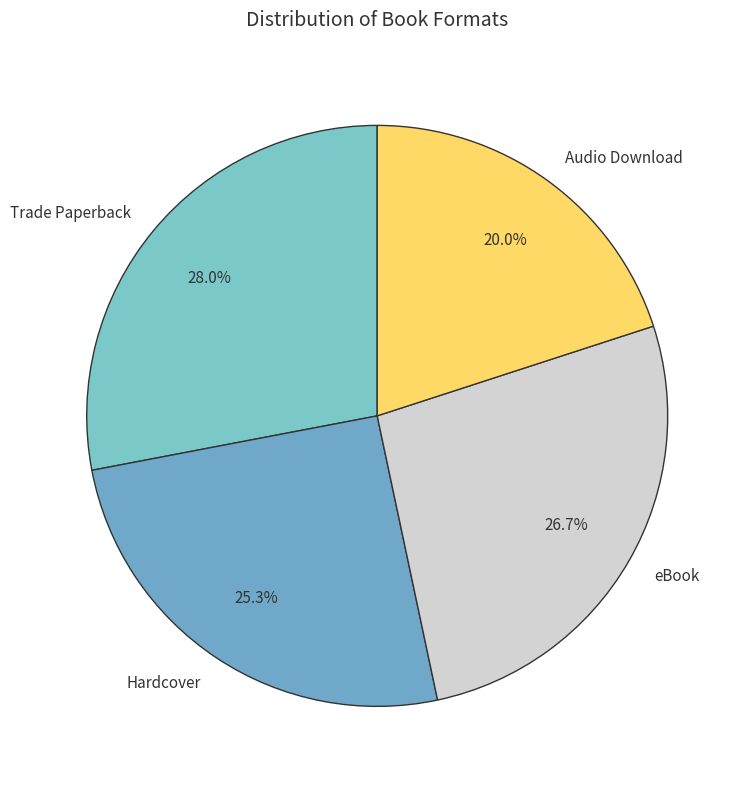

Is there any slice that represents more than half of the pie?

No